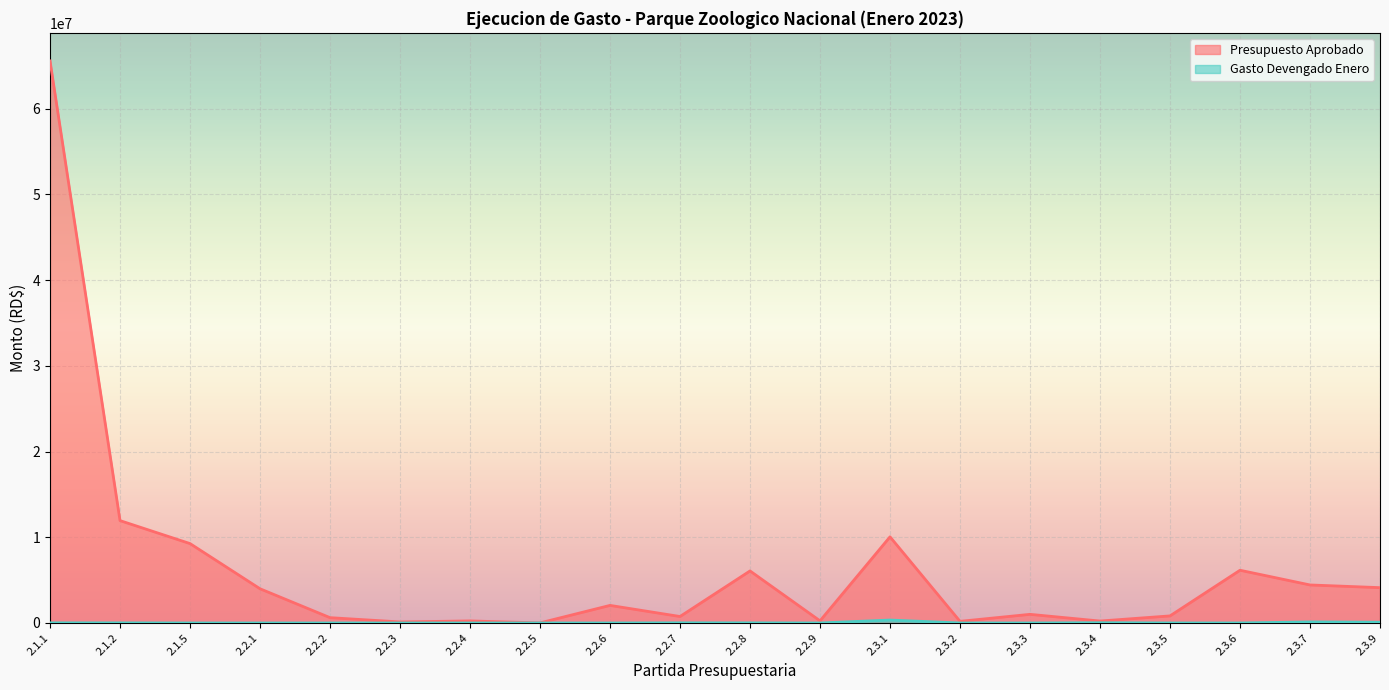

Count the number of categories in the chart.

20